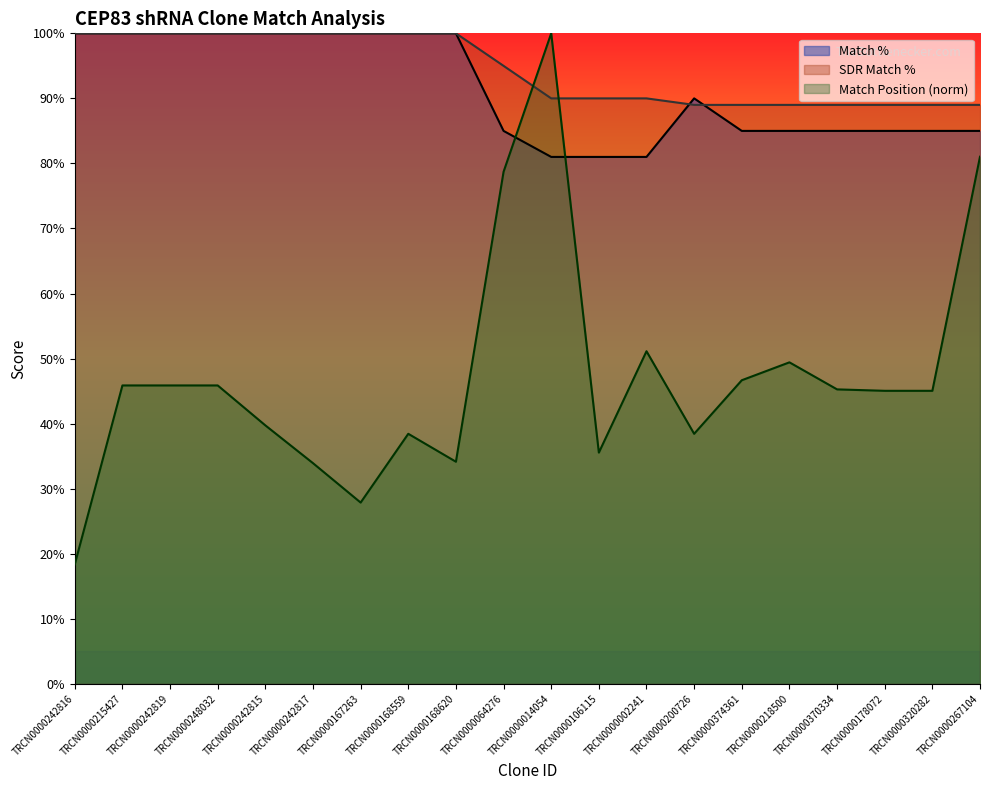

What is the label of the 11th point from the left?

TRCN0000014054